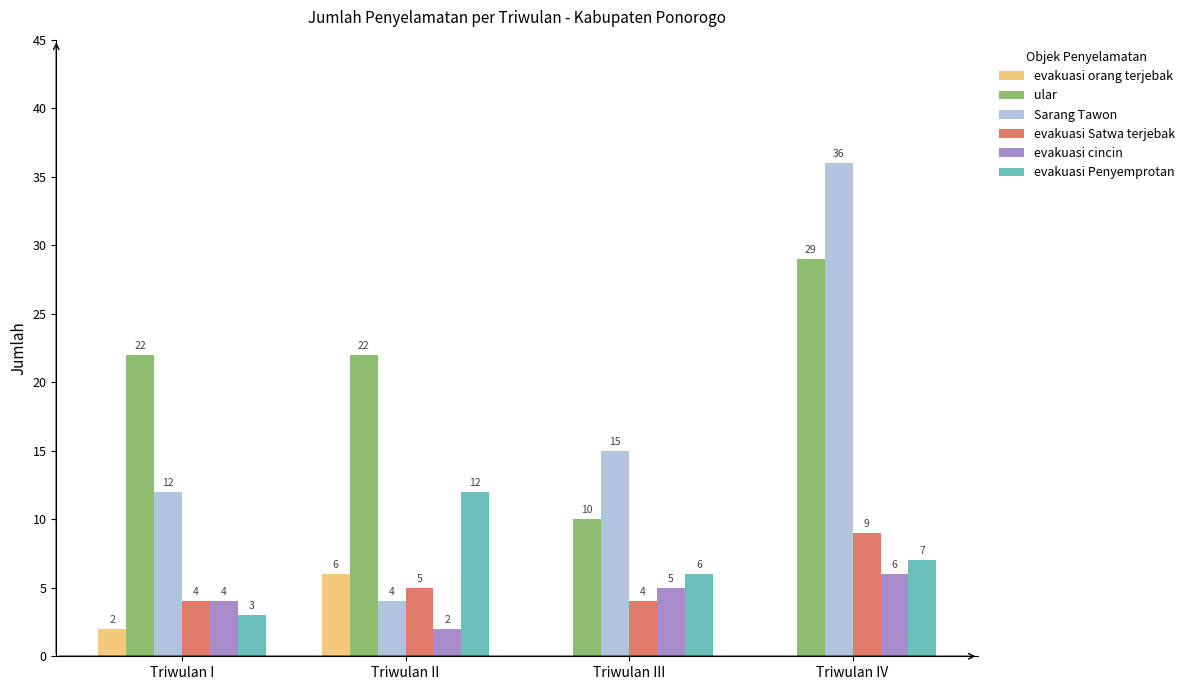

What is the average value of the evakuasi Penyemprotan series?

7